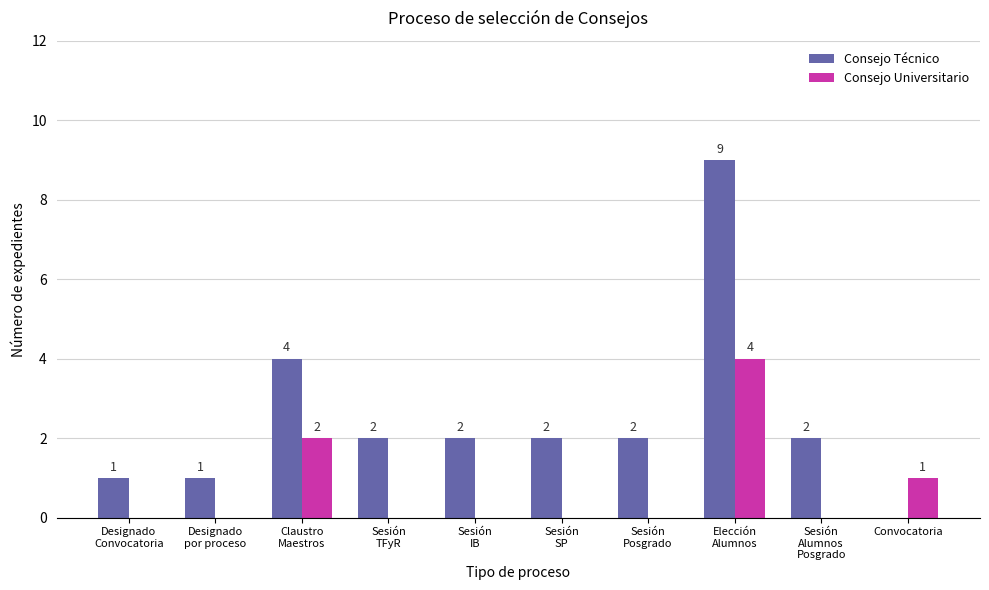

Which series has the widest spread of values?

Consejo Técnico